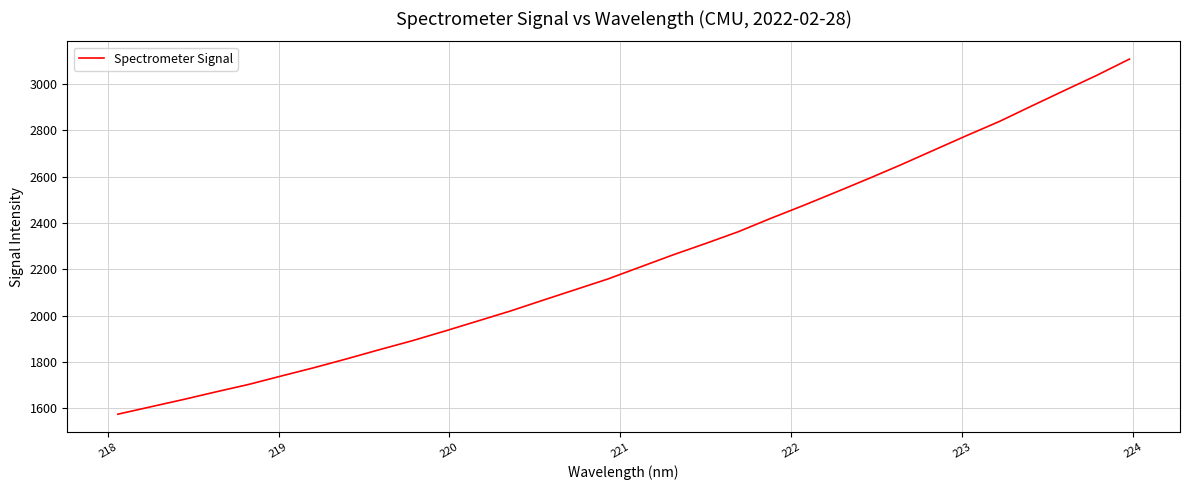

What is the minimum value shown in the chart?

1573.8